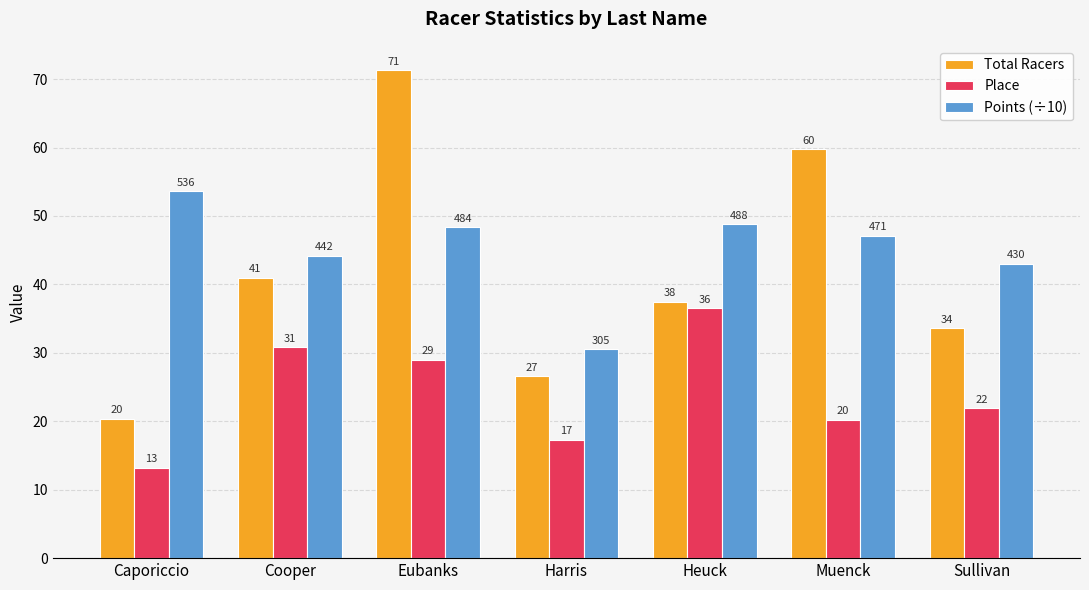

Between Caporiccio and Harris, which series saw the biggest shift?

Points (÷10)